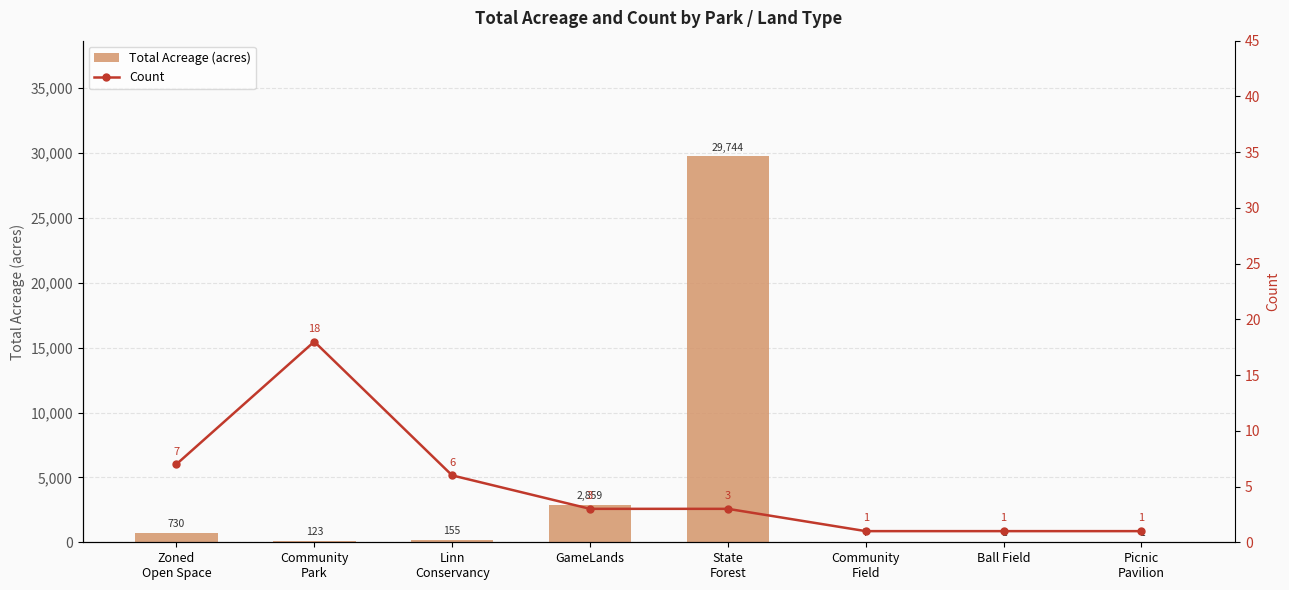

Between Community
Field and Zoned
Open Space, which is larger?

Zoned
Open Space